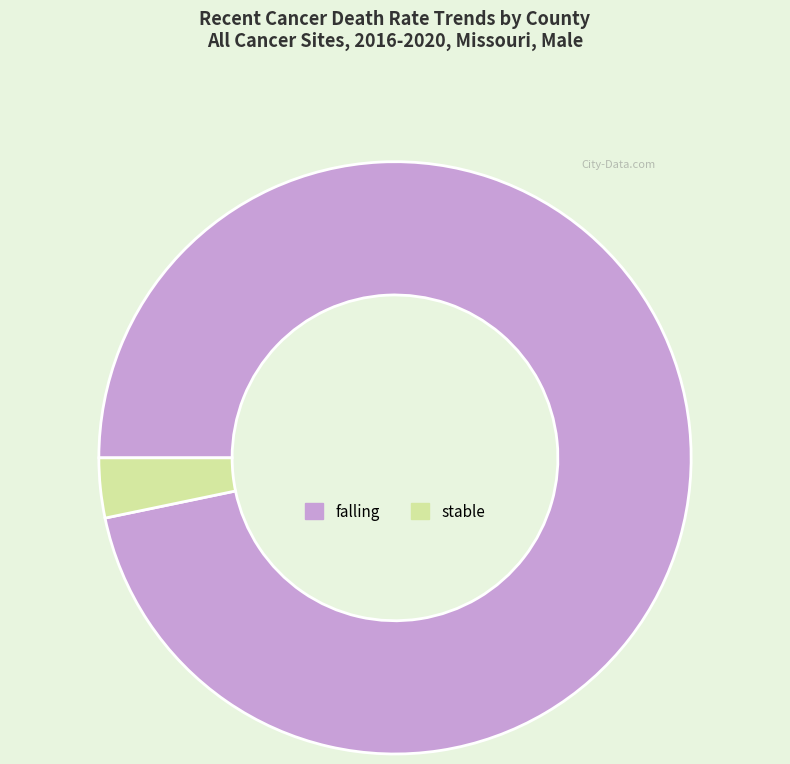

True or false: stable accounts for 3% of the total.

True